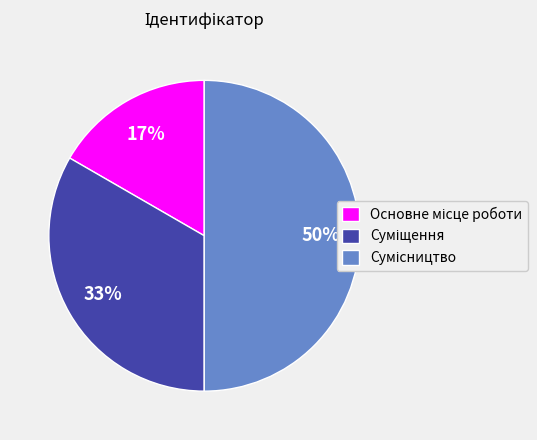

Count the number of slices in the pie.

3